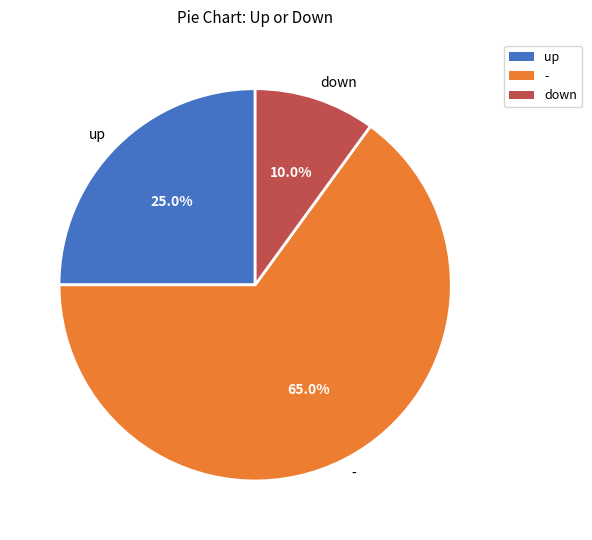

Combined, what portion of the pie is down and -?

75.0%